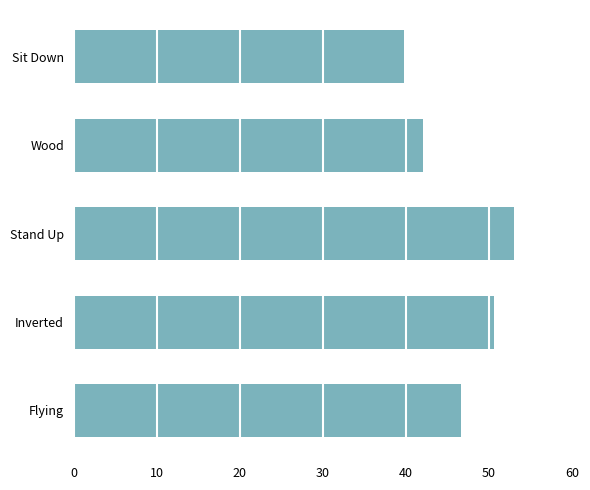

At which category does the chart reach its minimum across all series?

Sit Down